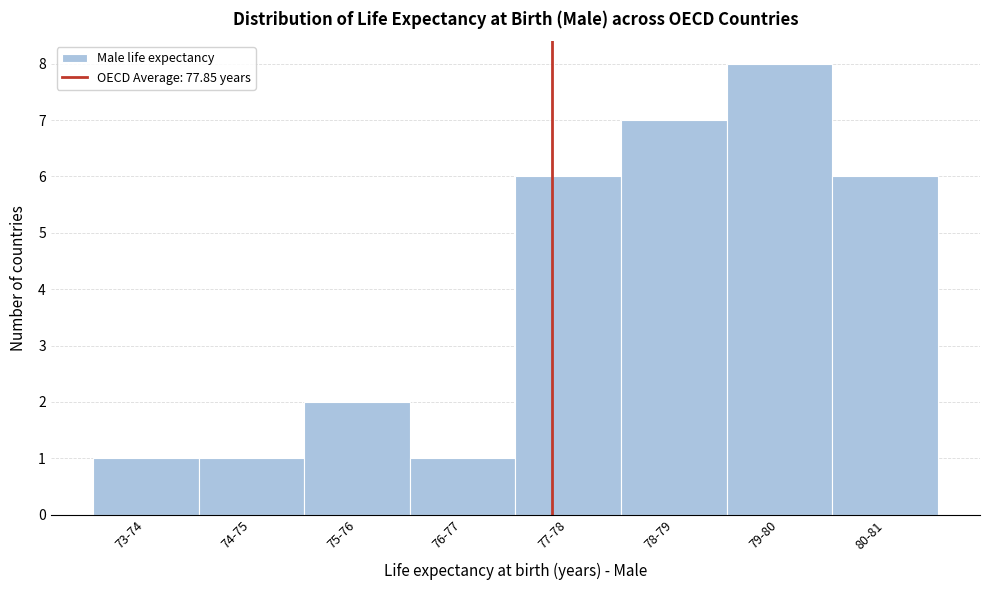

Reading right to left, what are all the values shown in this chart?

6	8	7	6	1	2	1	1